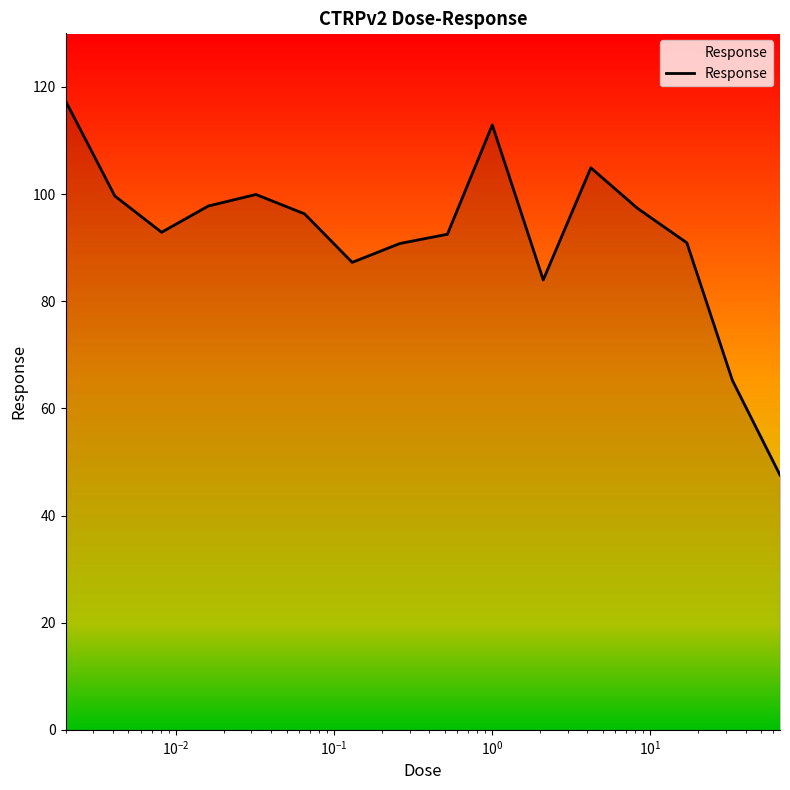

How many lines are shown in the chart?

1